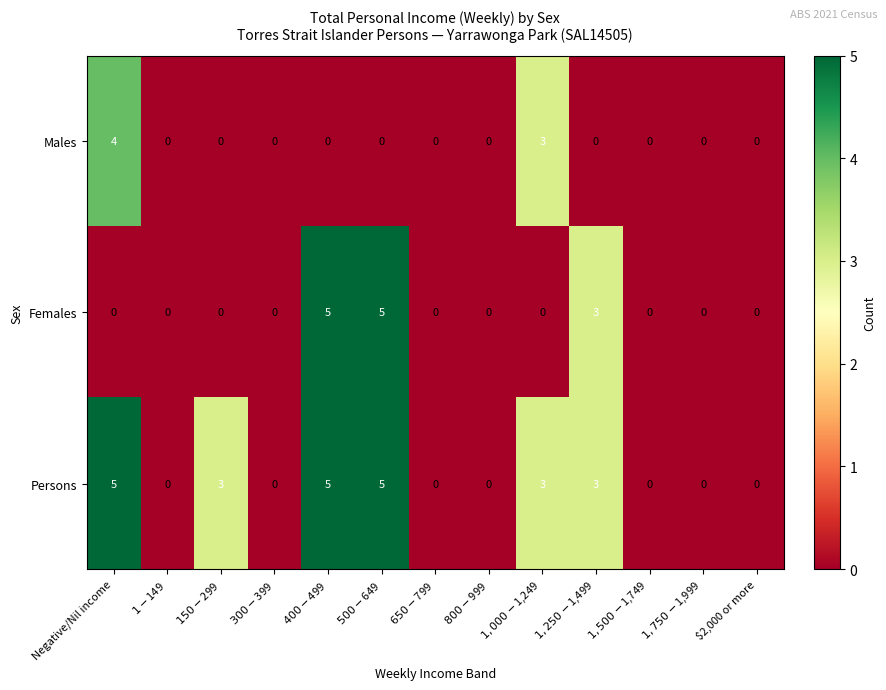

What is the greatest value displayed?

5